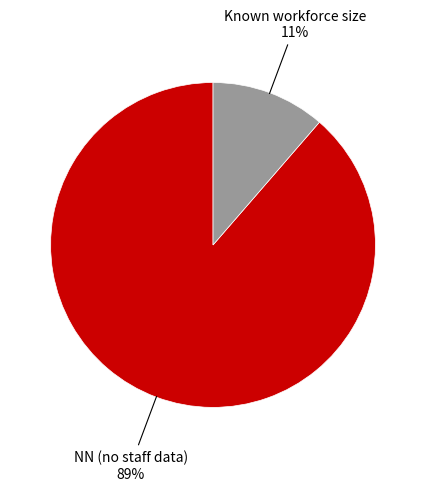

To the nearest percent, what is the average slice percentage?

50%